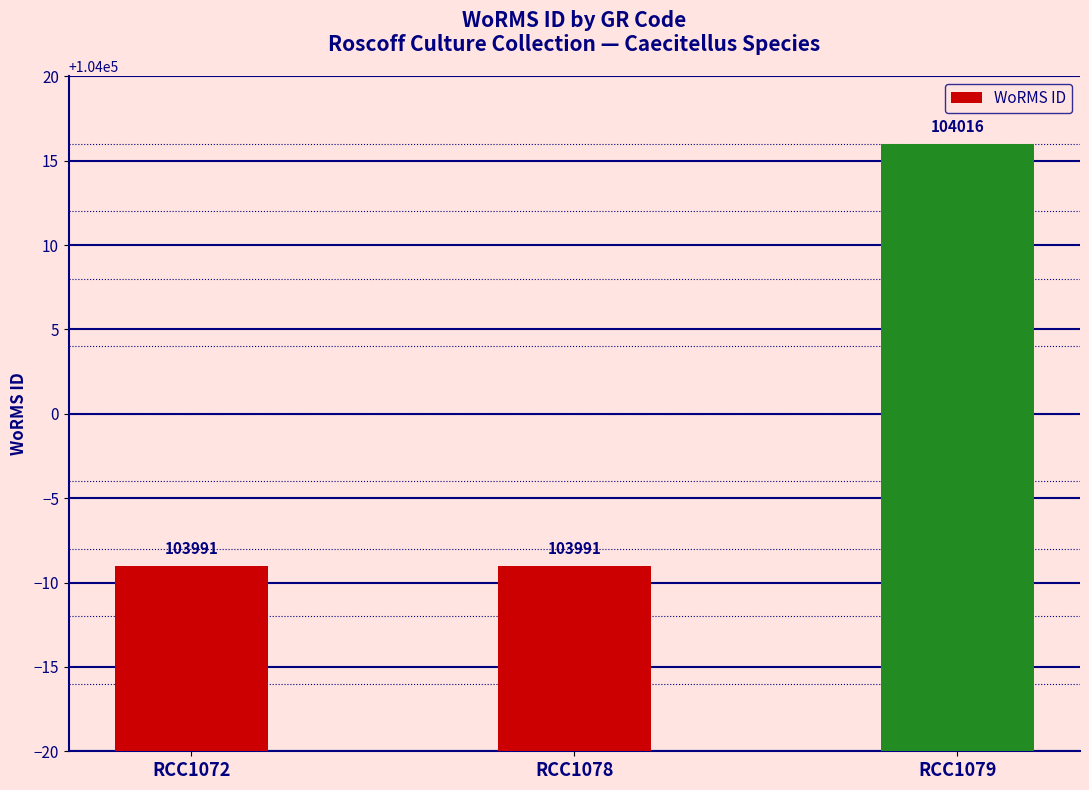

The chart shows a value of 104016 at RCC1079. True or false?

True